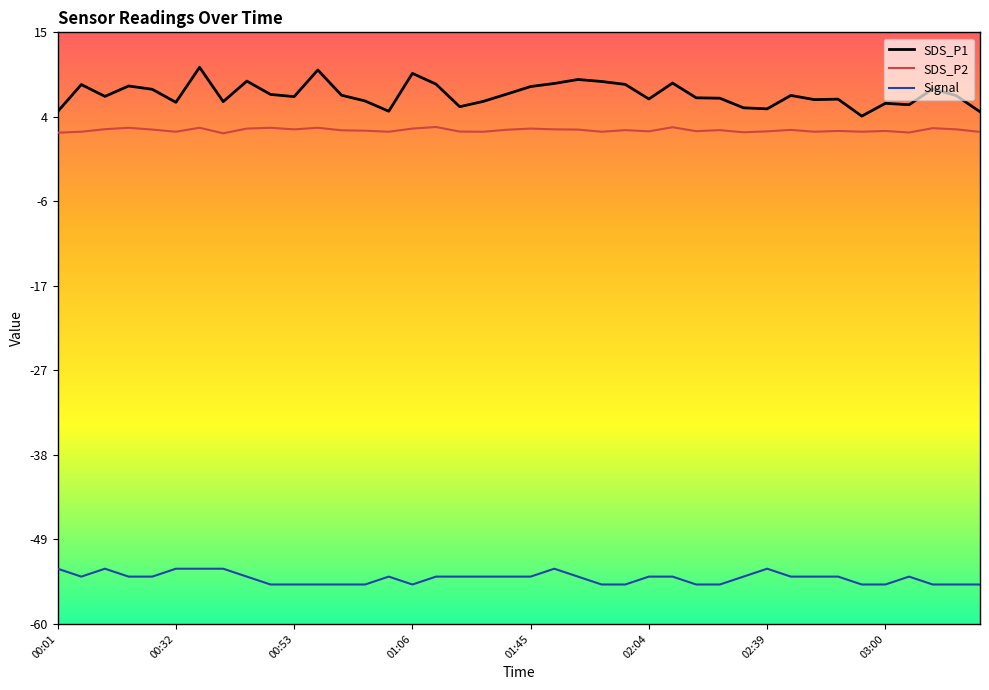

What is the greatest value displayed?

10.6